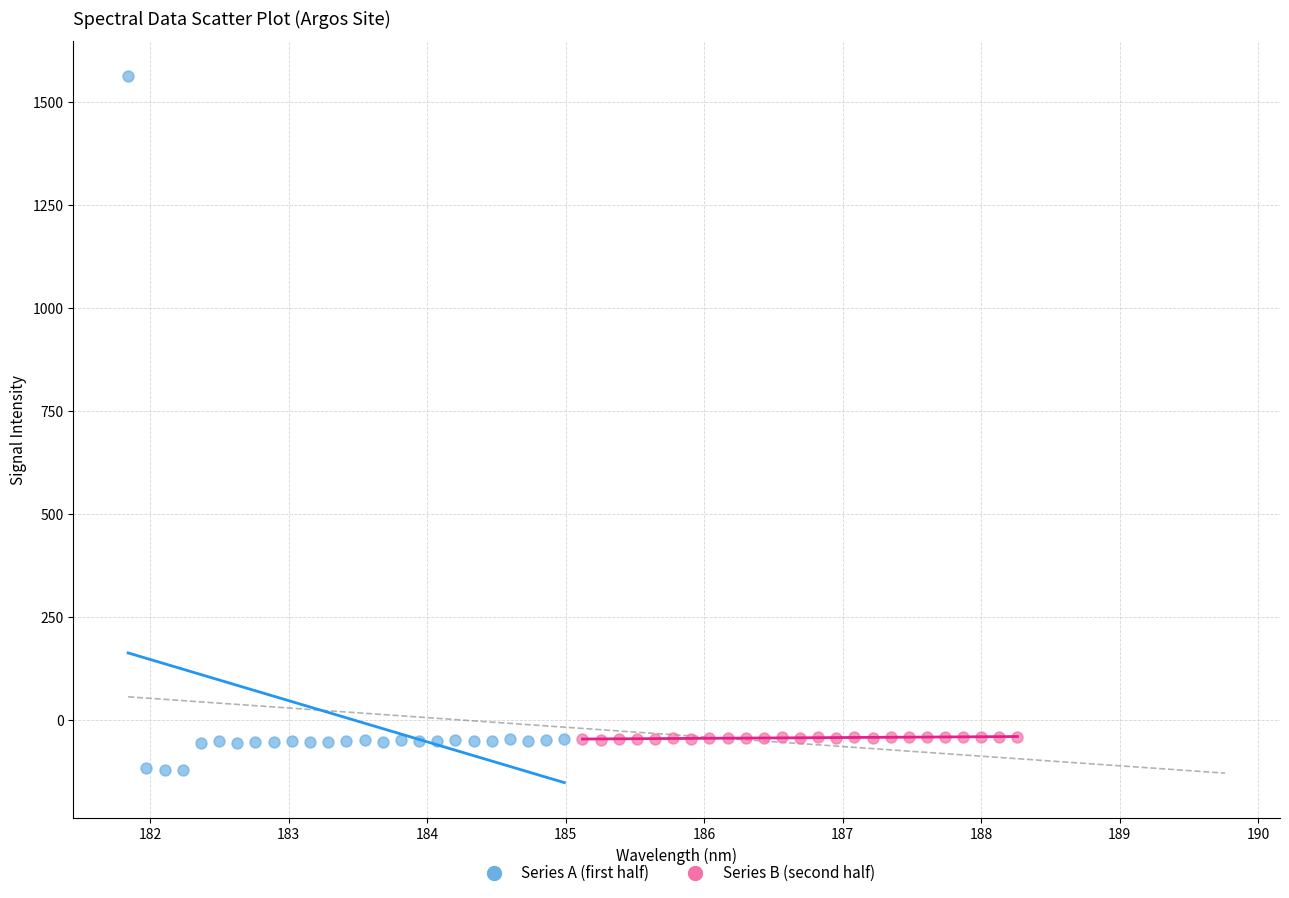

Which series has the largest Y range (max minus min)?

Series A (first half)